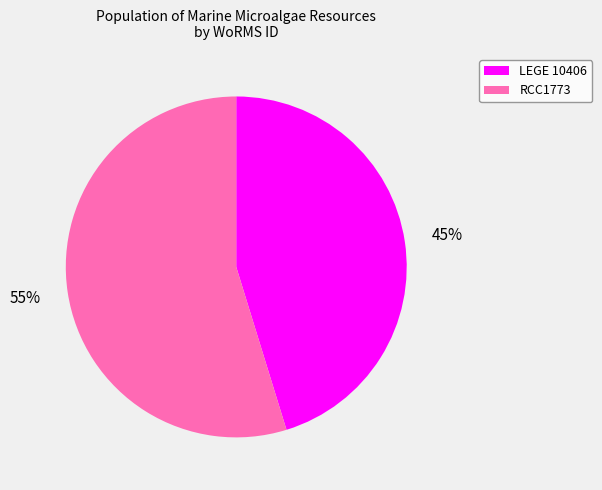

Which slice is the smallest?

LEGE 10406